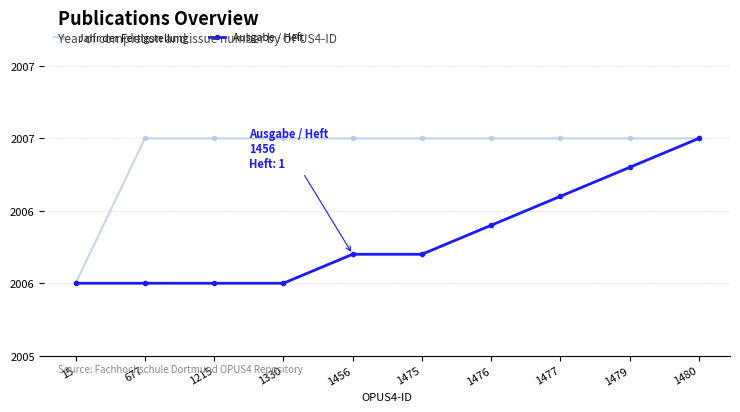

What are all the series names shown in the legend?

Jahr der Fertigstellung, Ausgabe / Heft